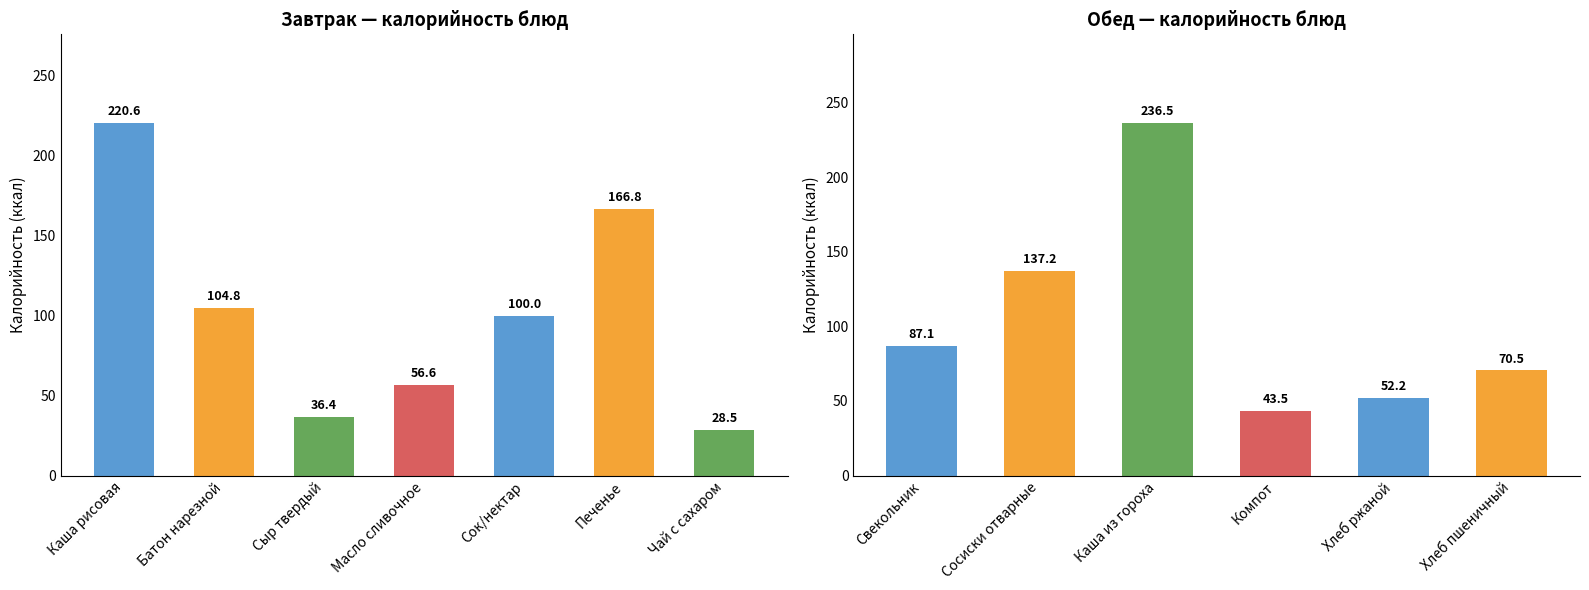

What position from the right is Батон нарезной?

12